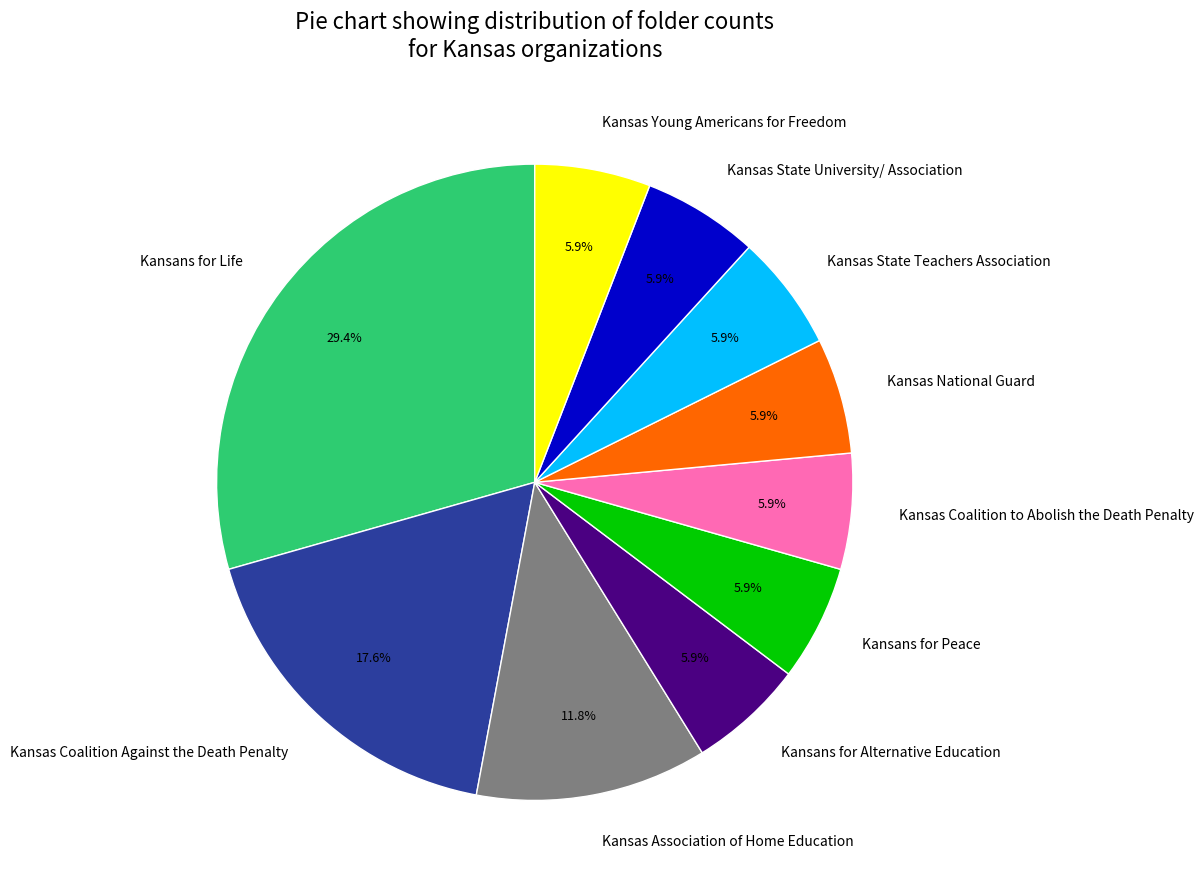

Approximately how many times larger is the value at Kansas Young Americans for Freedom compared to Kansas State Teachers Association?

1.0